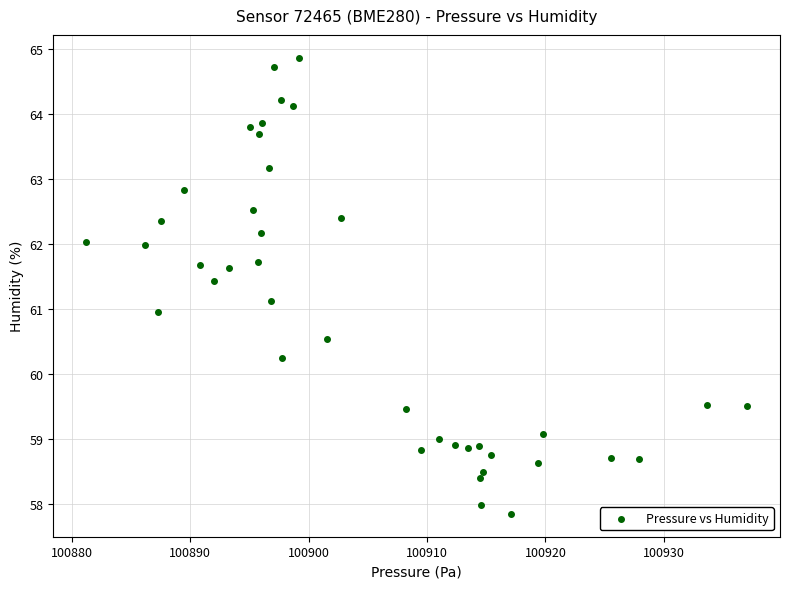

What is the range of X values (max minus min)?

55.8